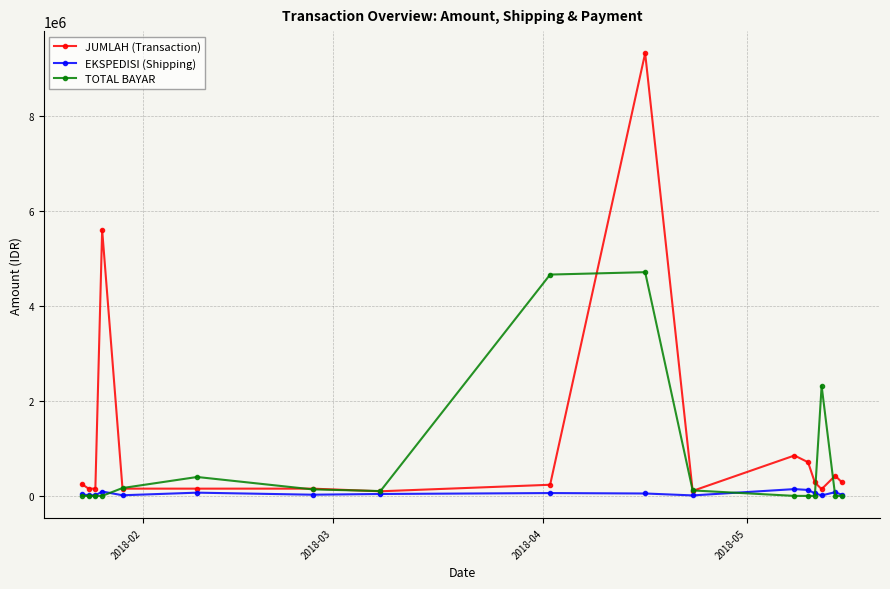

What is the maximum value for EKSPEDISI (Shipping)?

143000